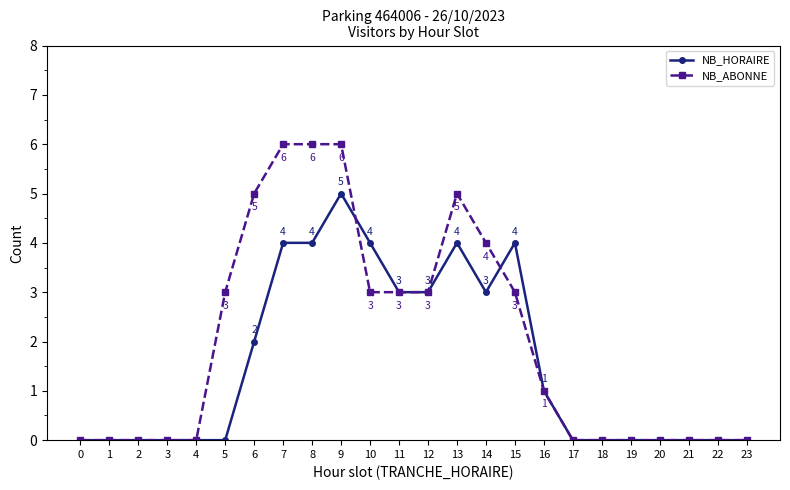

What is the average value of the NB_HORAIRE series?

2